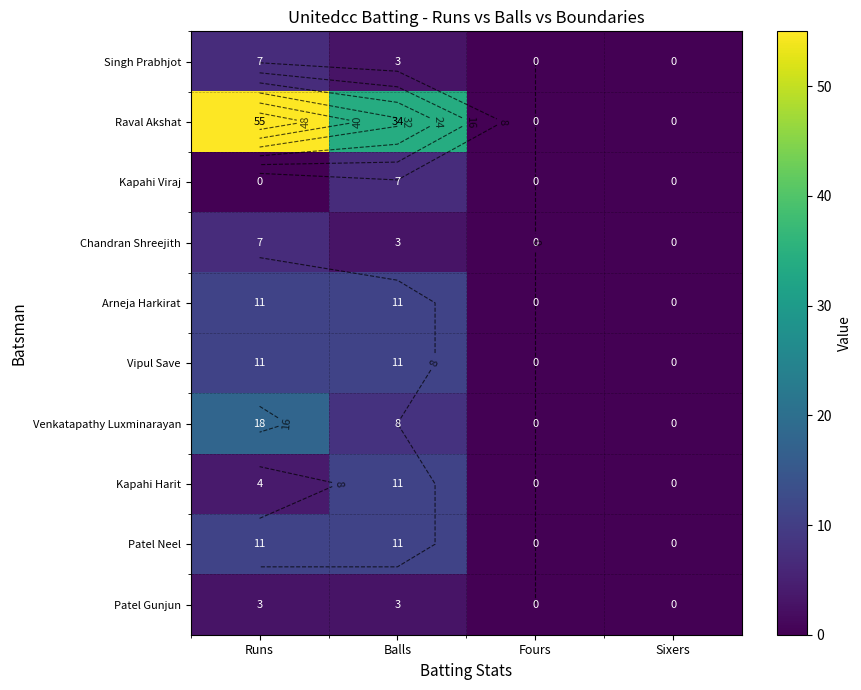

What is the sum of all Chandran Shreejith values?

10